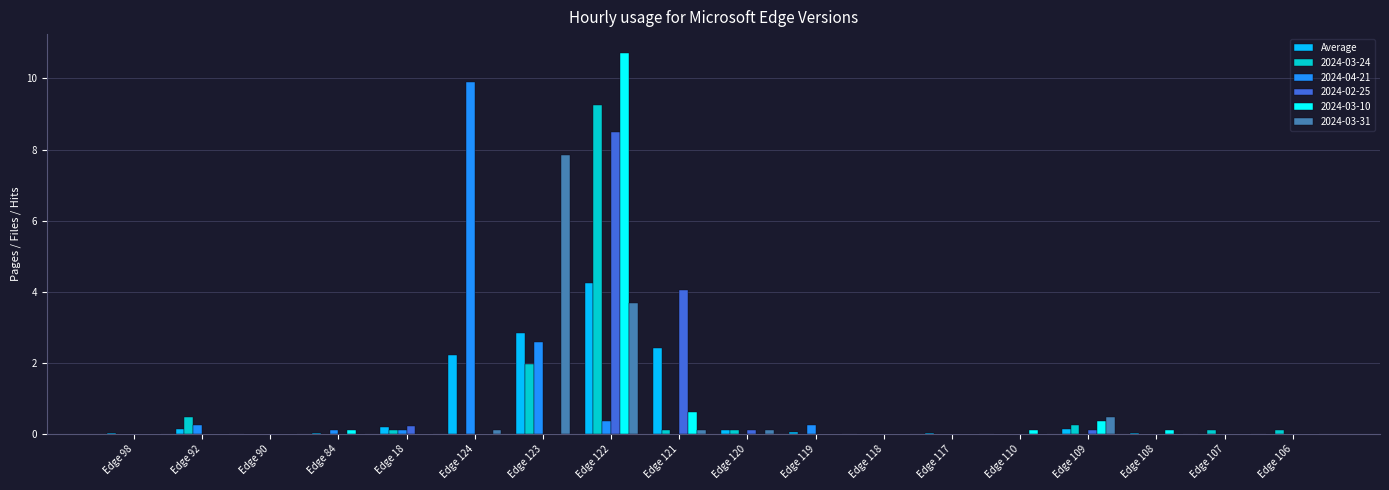

What is the greatest value displayed?

10.7